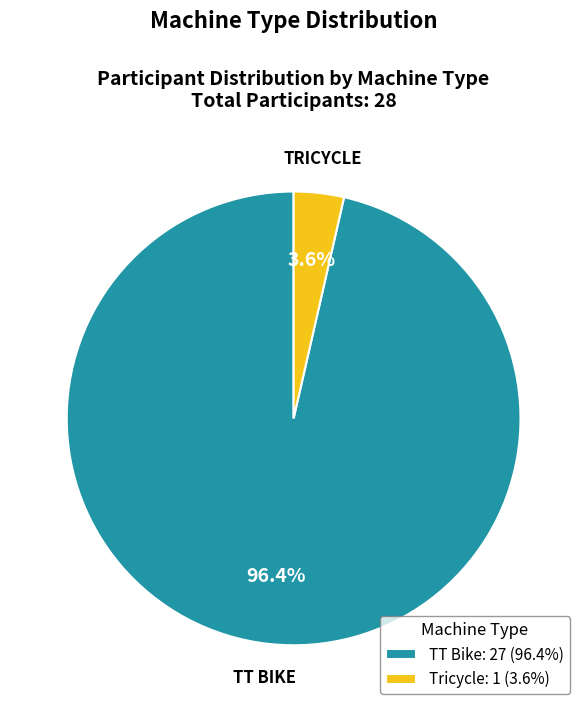

How much of the chart is everything except TT Bike?

3.6%